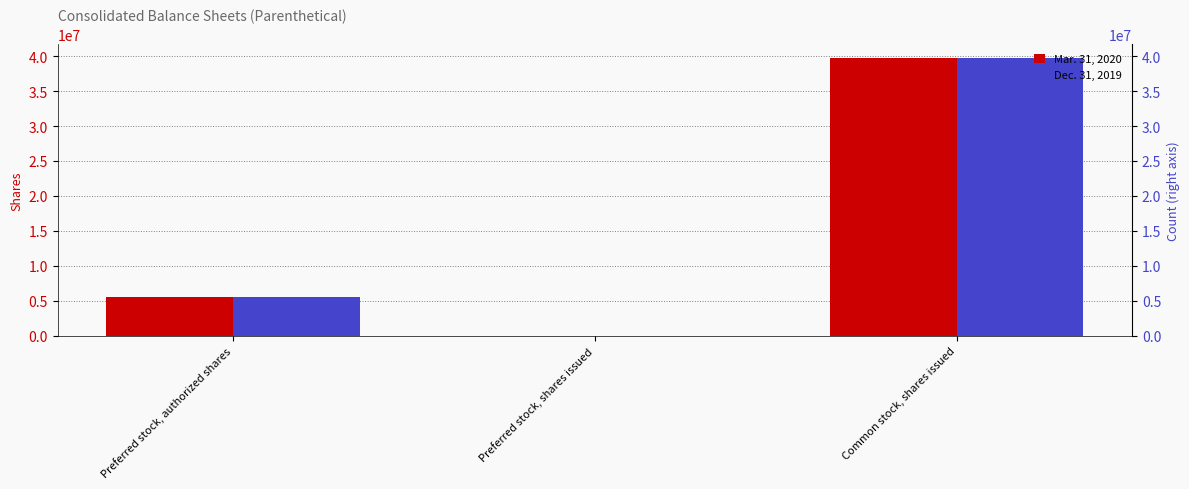

What is the value of the Mar. 31, 2020 bar at the 1st from the left?

5500000